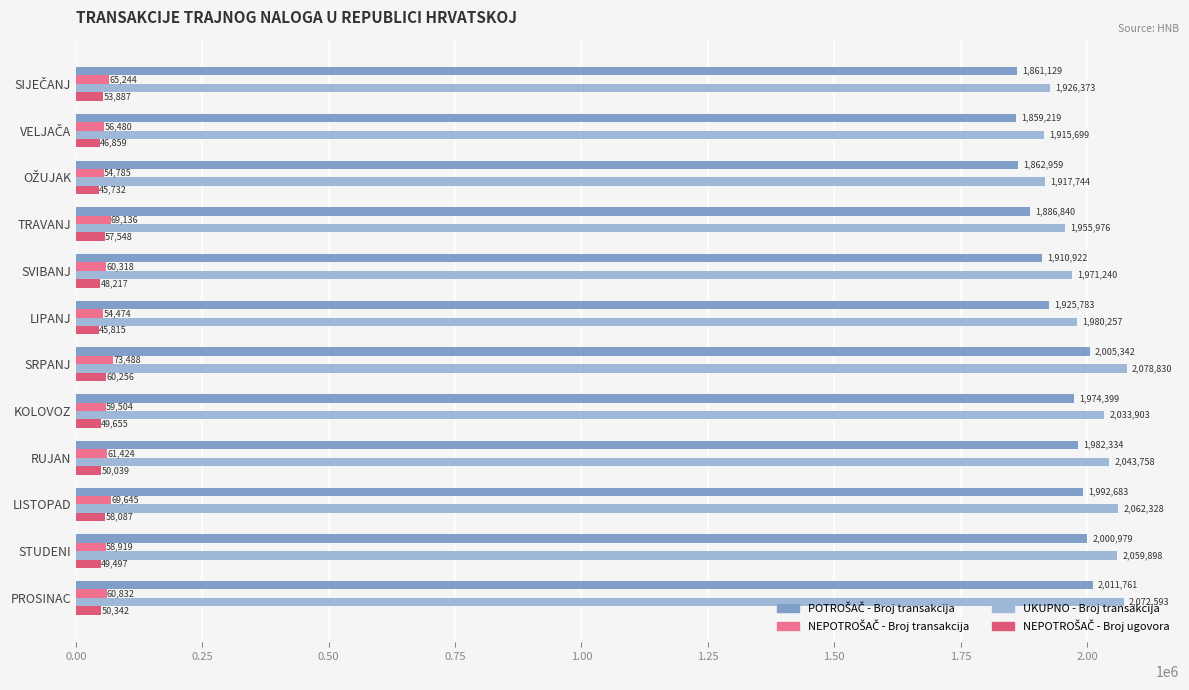

Which series has the largest range (max minus min)?

UKUPNO - Broj transakcija